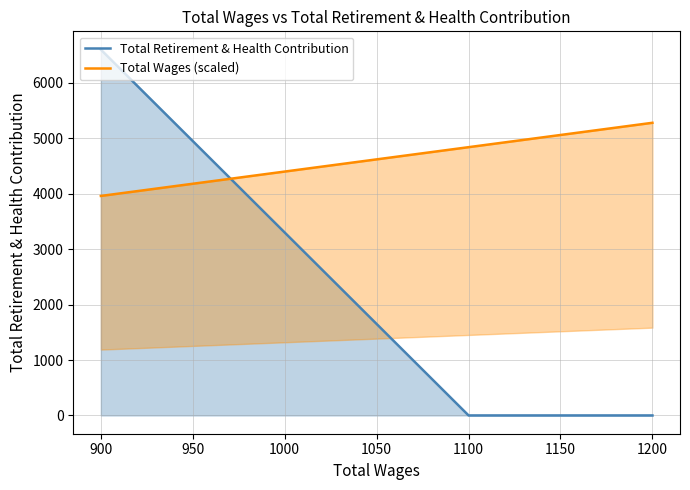

List the series in order of their overall mean, highest first.

Total Wages (scaled), Total Retirement & Health Contribution